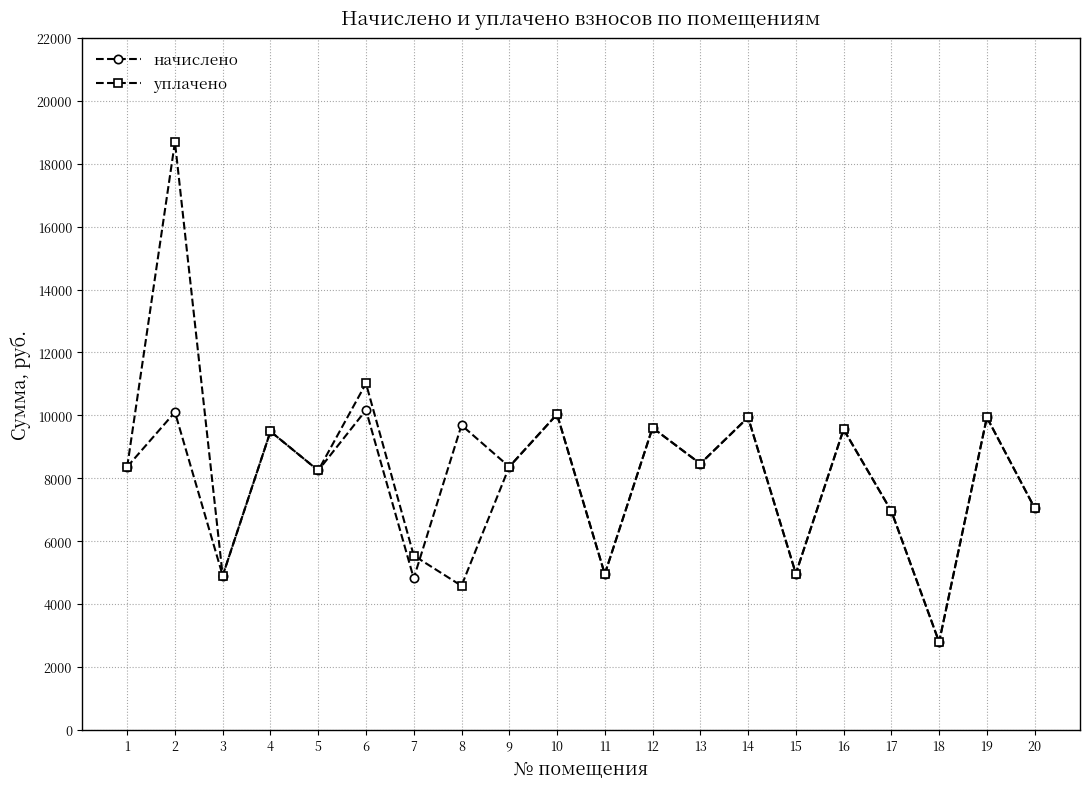

What is the difference between the уплачено values at 8 and 16?

4975.3